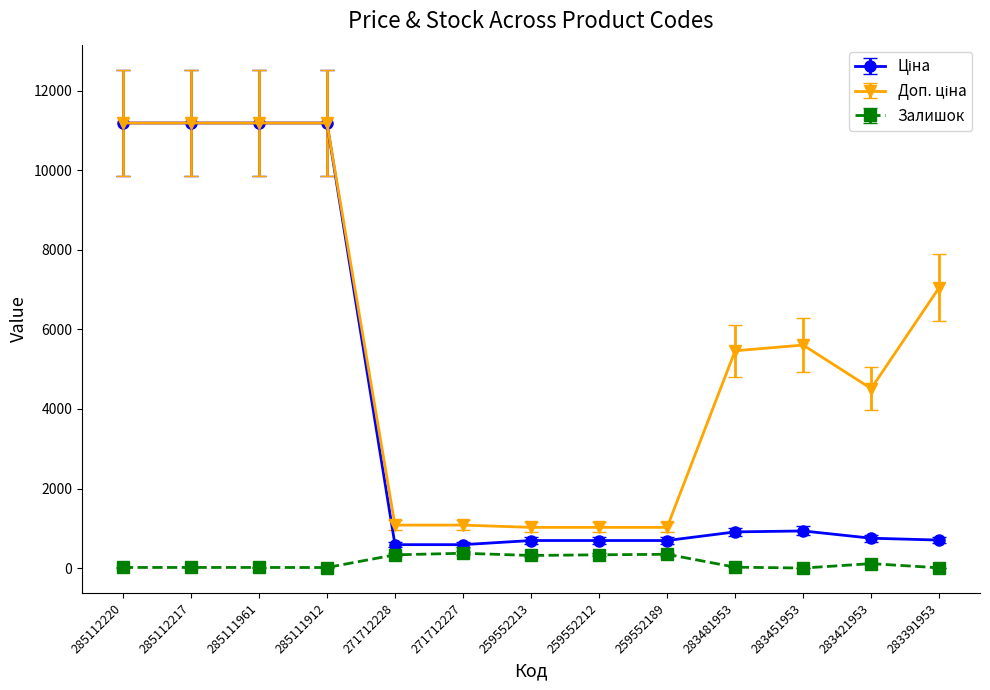

What is the value of the Залишок point at the 5th from the left?

334.0